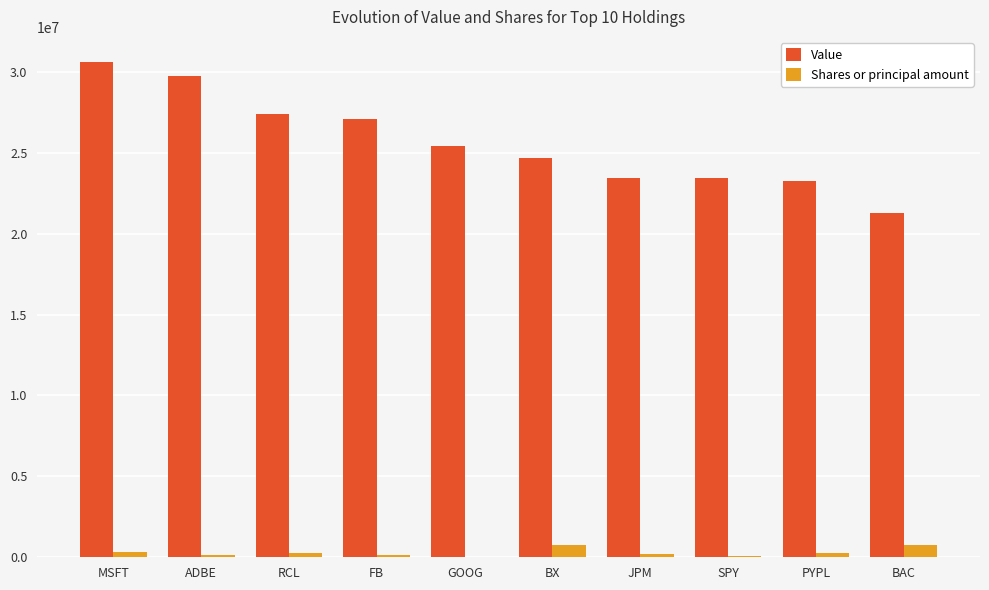

True or false: Shares or principal amount has a value of 122100 at ADBE.

True